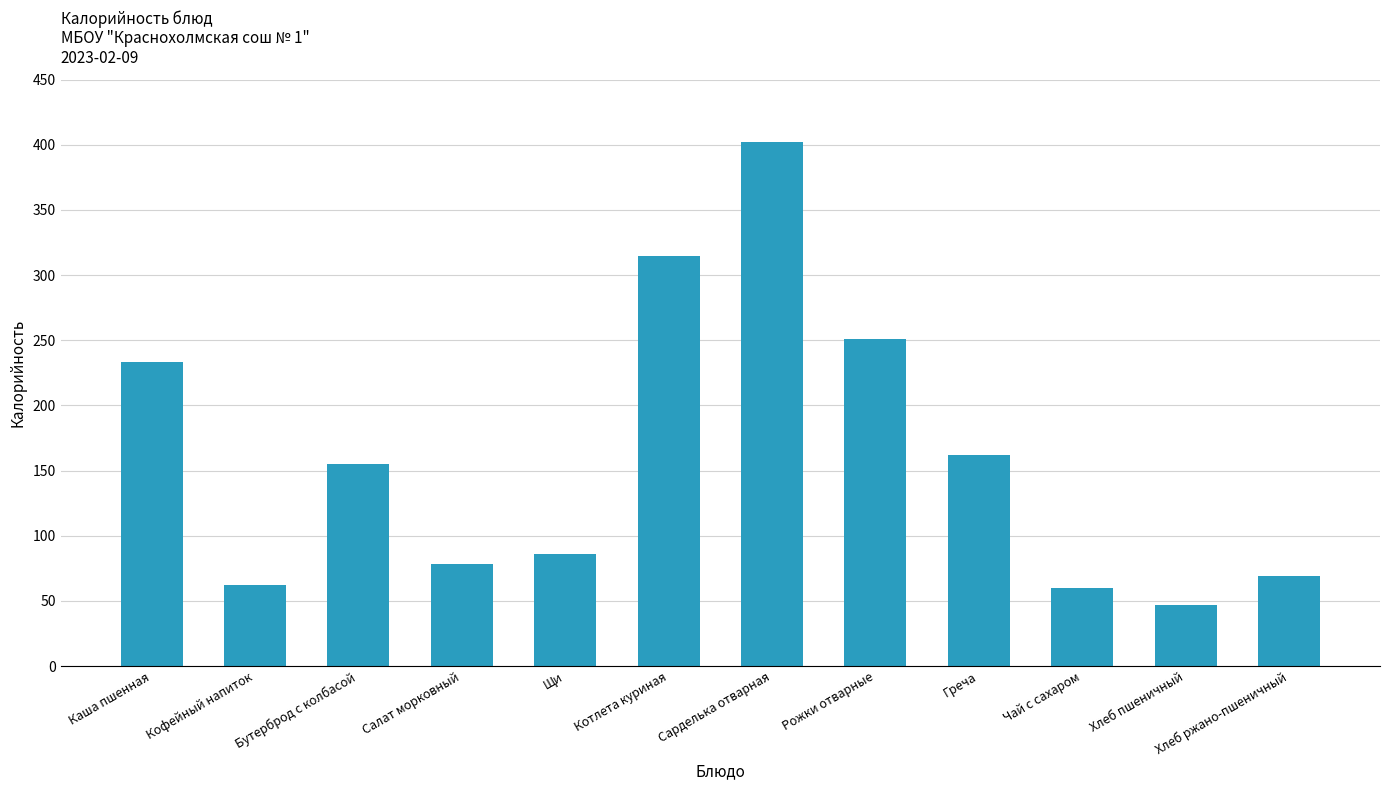

What is the label of the 8th bar from the left?

Рожки отварные